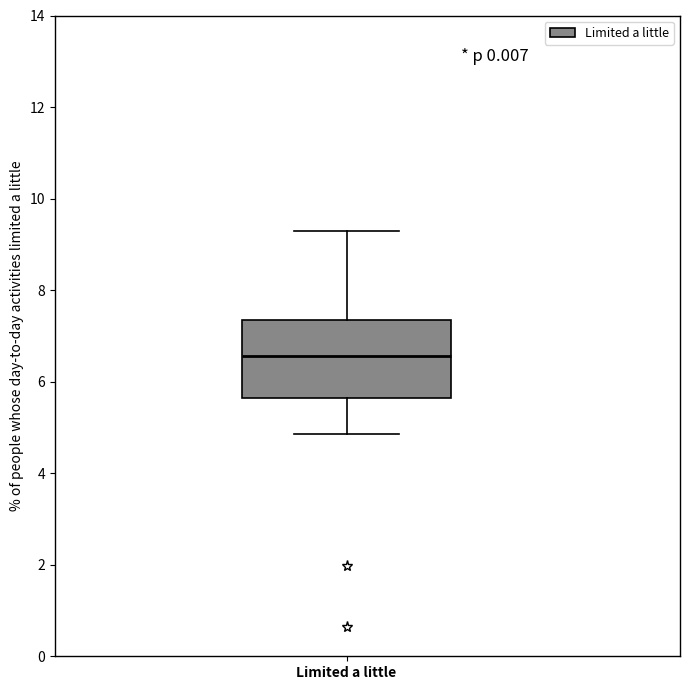

Where does the upper whisker of the box for Limited a little end on the y-axis? The values are not printed on the chart, so give them approximately, as read against the axis.

9.2